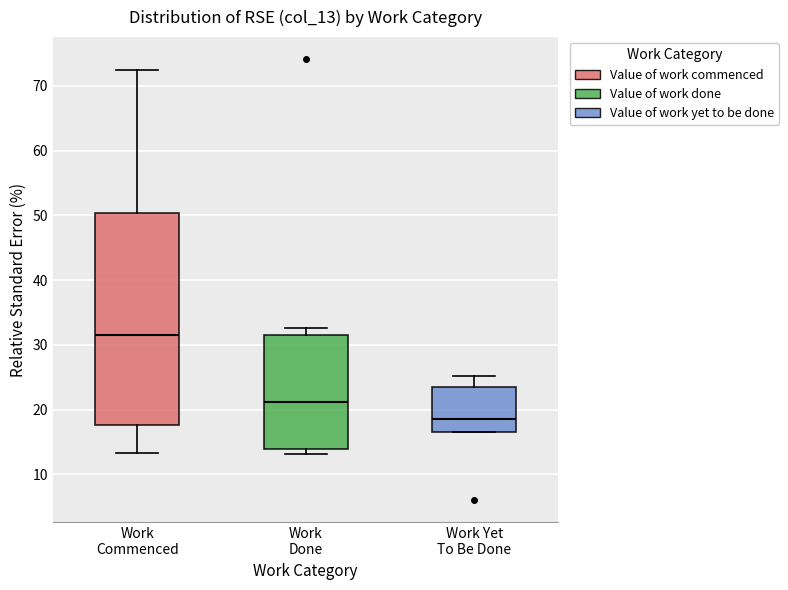

Where is the lower edge of the box for Work Yet To Be Done on the y-axis? The values are not printed on the chart, so give them approximately, as read against the axis.

17